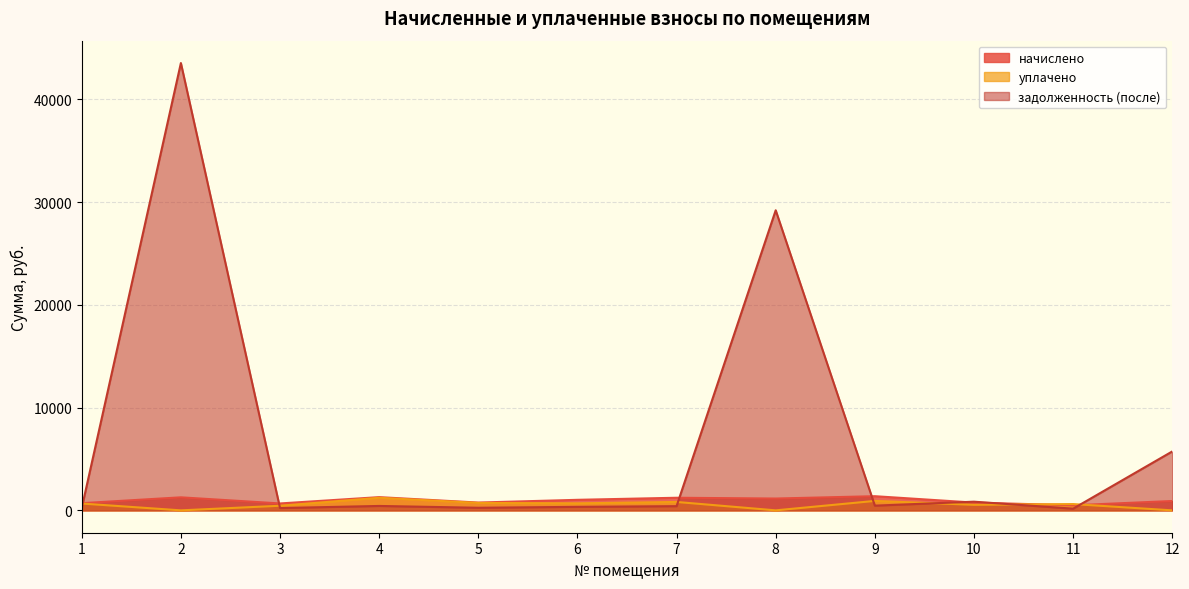

At which label does задолженность (после) first exceed 429?

2